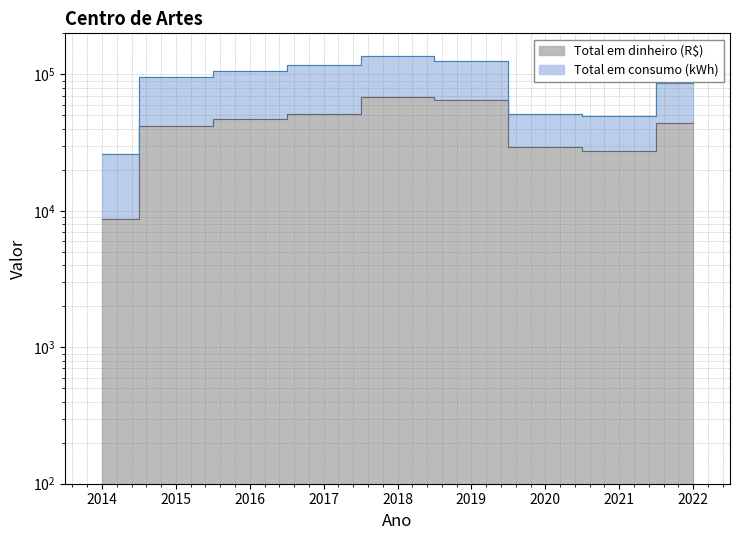

Reading left to right, what are all the values shown in this chart?

2014=8762.0	2015=41525.3	2016=46847.9	2017=50865.4	2018=67994.7	2019=64653.5	2020=29556.7	2021=27471.4	2022=44166.9